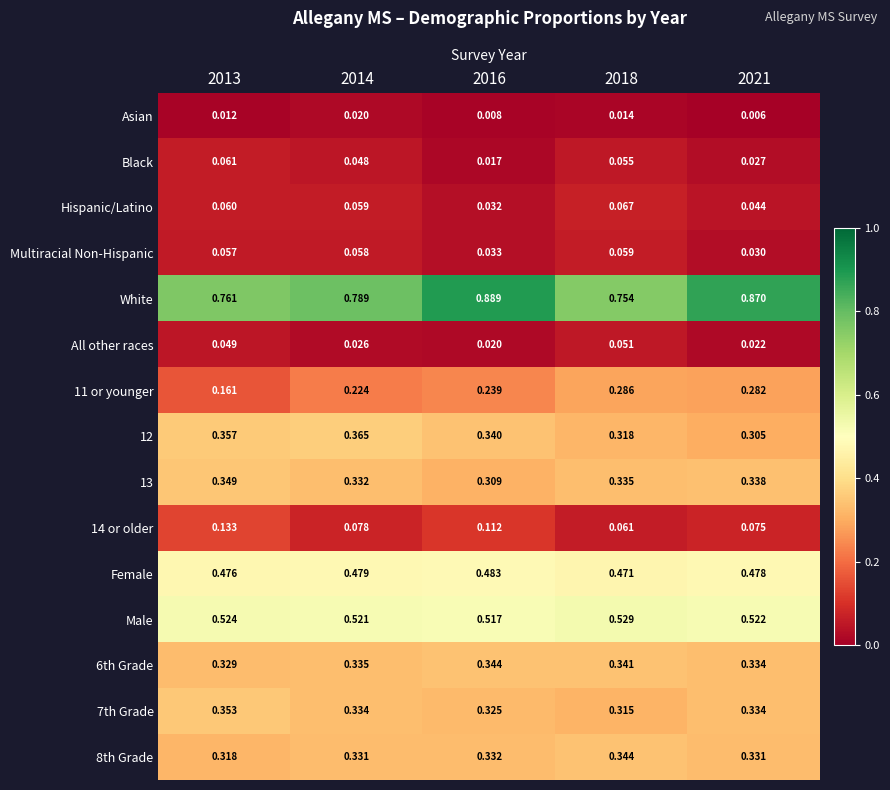

Is the value of 13 at 2013 greater than the value of 8th Grade at 2018?

Yes